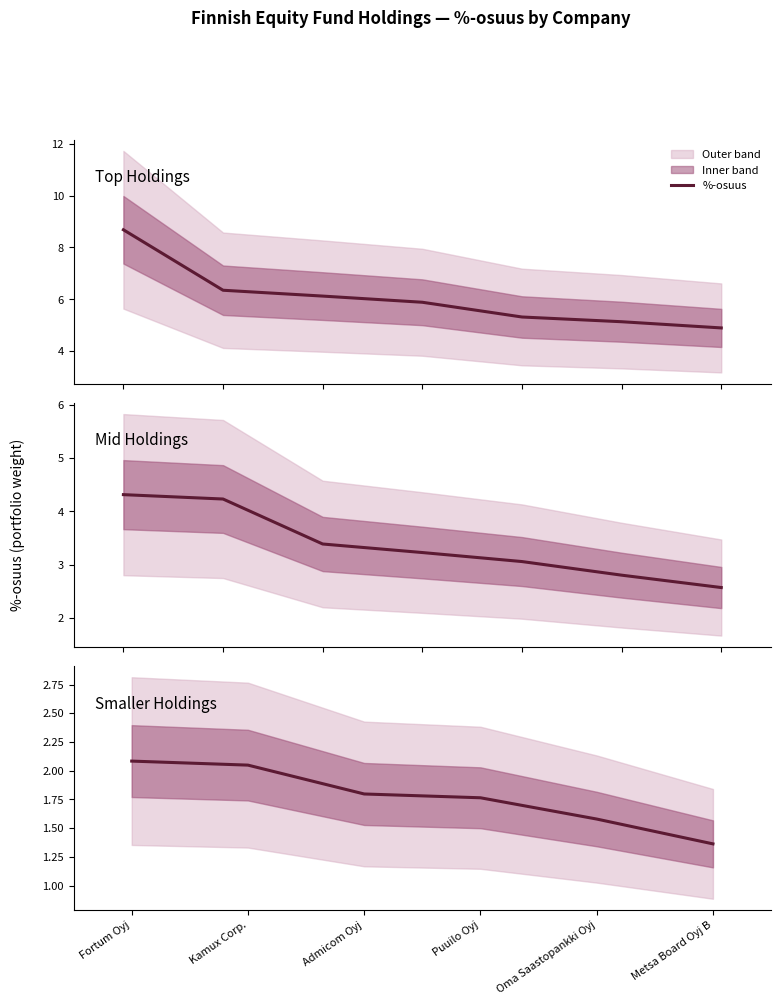

Does the chart display data point markers on the line(s)?

No